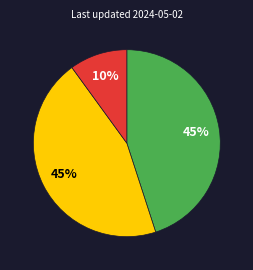

Does any single category account for the majority?

No